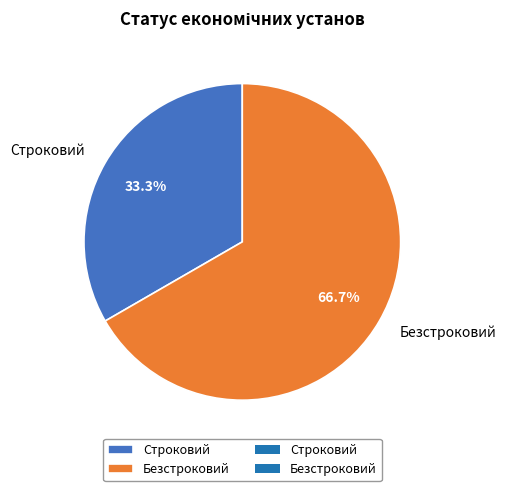

Does Строковий represent more than half of the total?

No